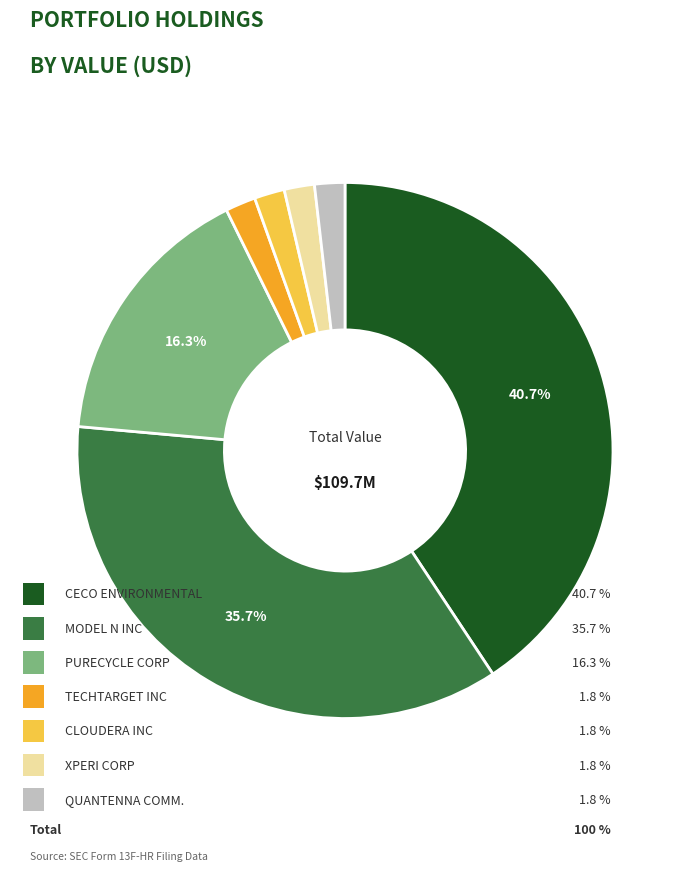

To the nearest percent, what is the difference between the largest and smallest slice percentages?

39%